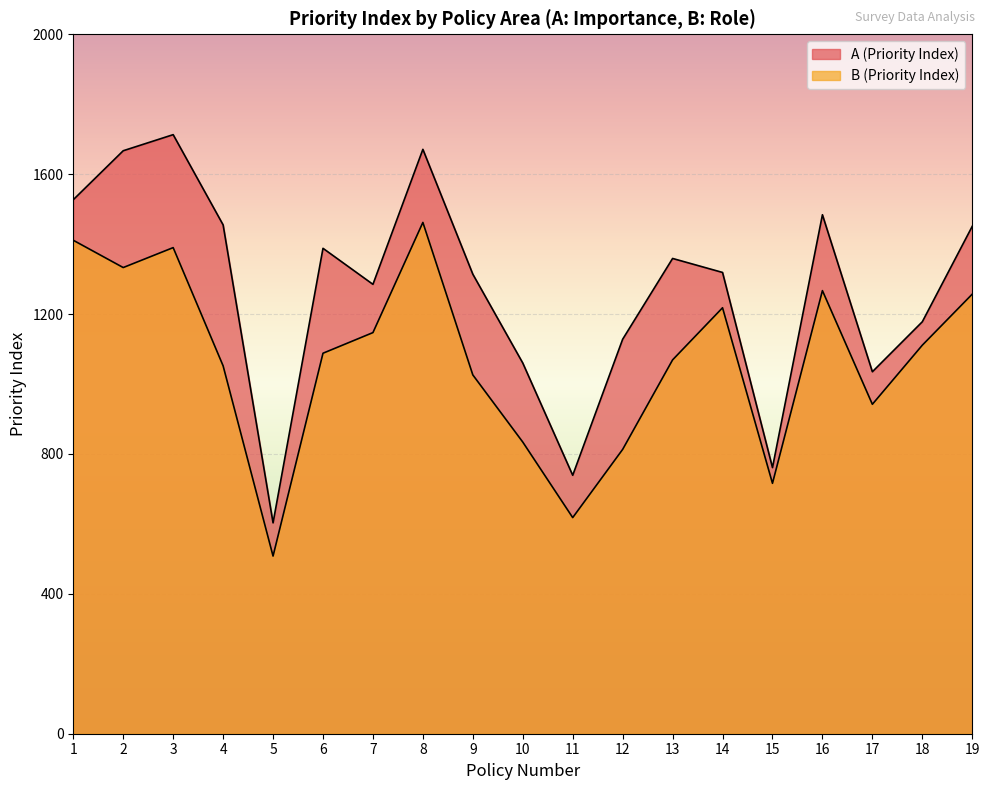

At how many categories does at least one series exceed 668?

18